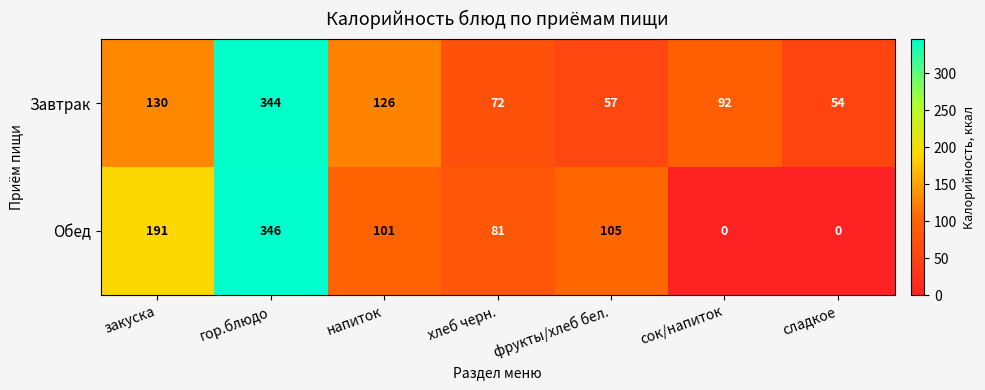

What is the difference between the Обед values at сок/напиток and хлеб черн.?

81